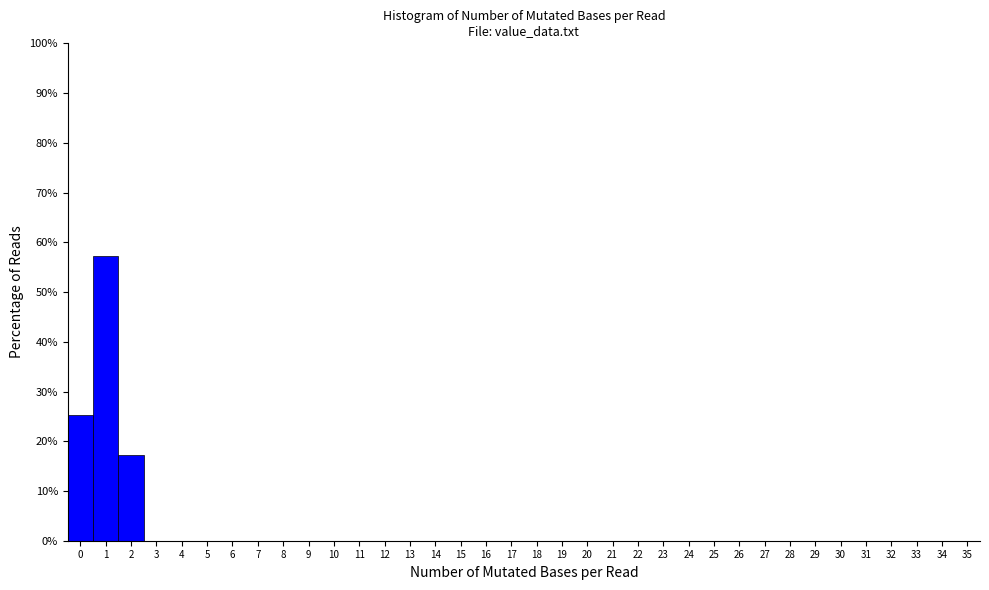

Over which range of the x-axis is the bar tallest?

0.5 to 1.5